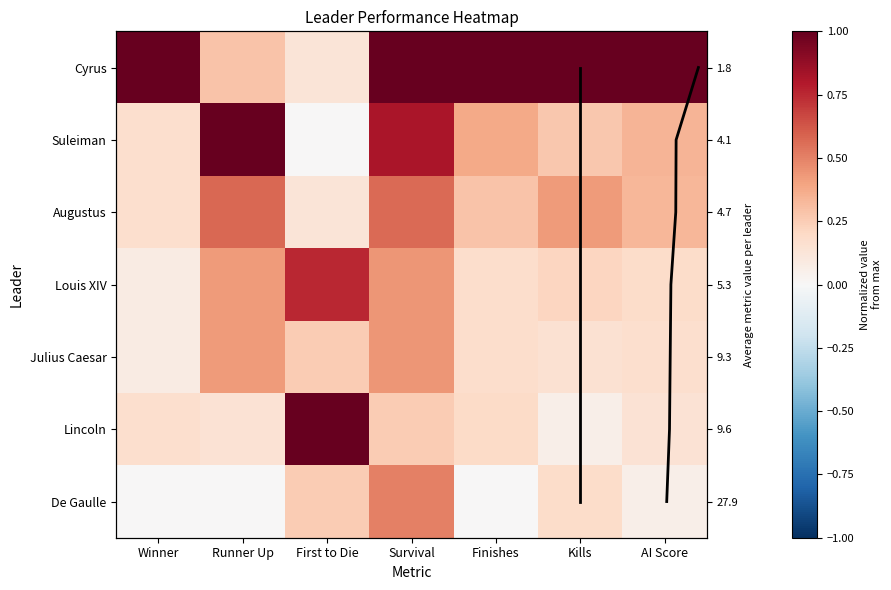

True or false: Cyrus has a value of 1.0 at Kills.

True